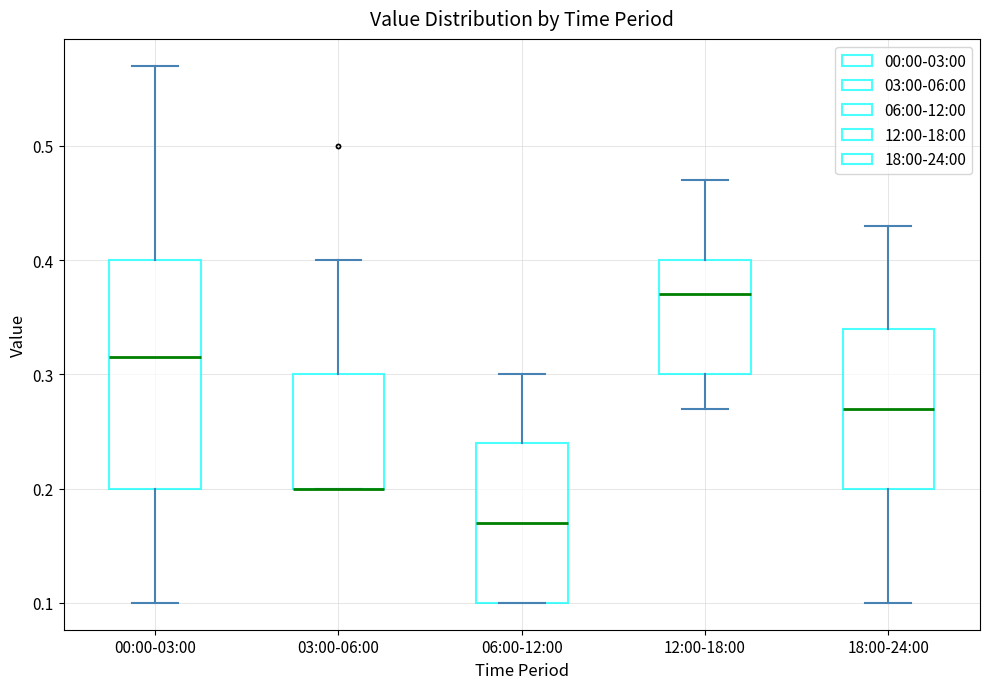

Where does the upper whisker of the box for 12:00-18:00 end on the y-axis? The values are not printed on the chart, so give them approximately, as read against the axis.

0.47